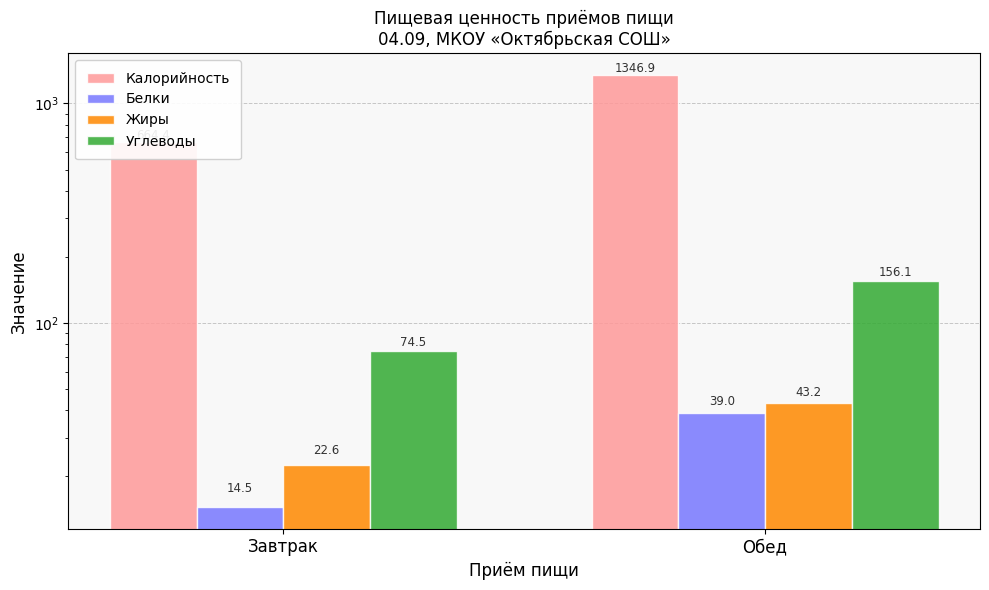

What position from the right is Обед?

1